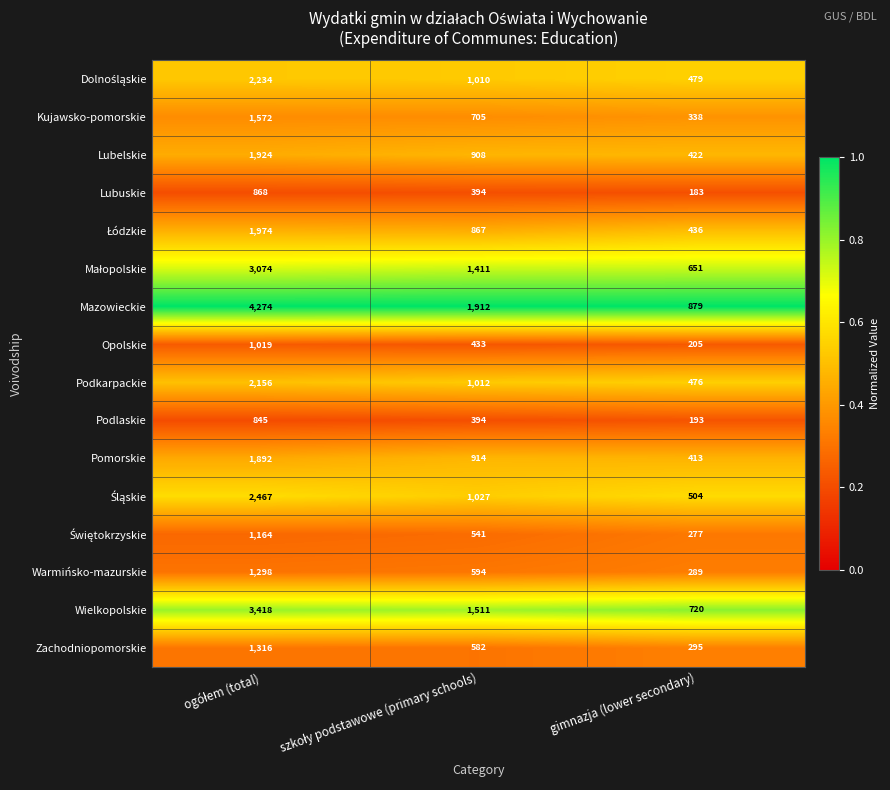

What is the greatest value displayed?

4274